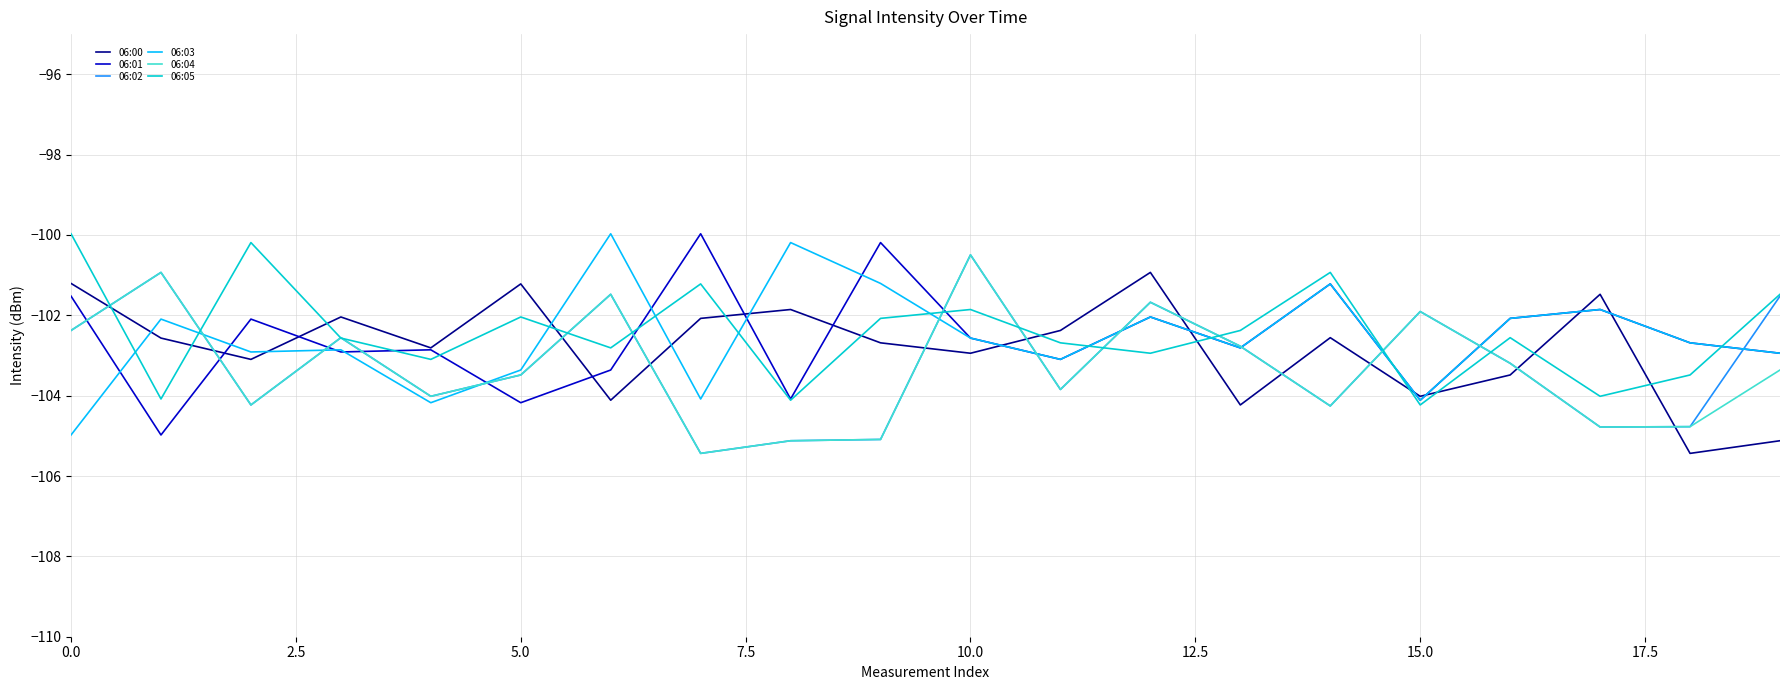

Which series has the largest total across all categories?

06:05